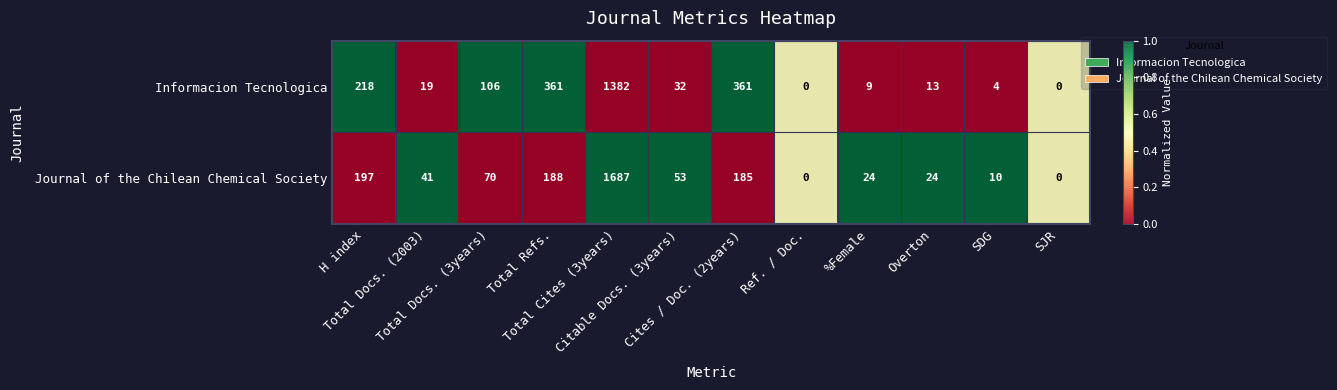

What is the maximum value shown in the chart?

1687